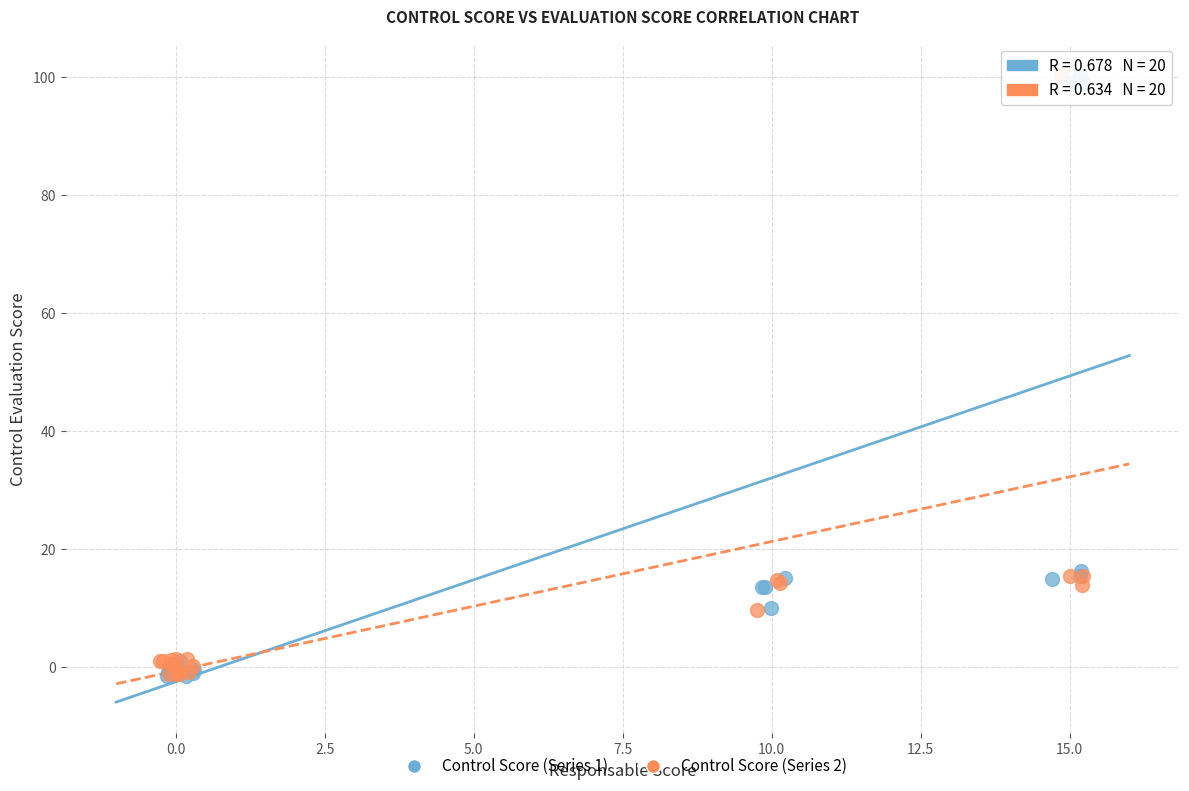

What are all the series names shown in the legend?

Control Score (Series 1), Control Score (Series 2)